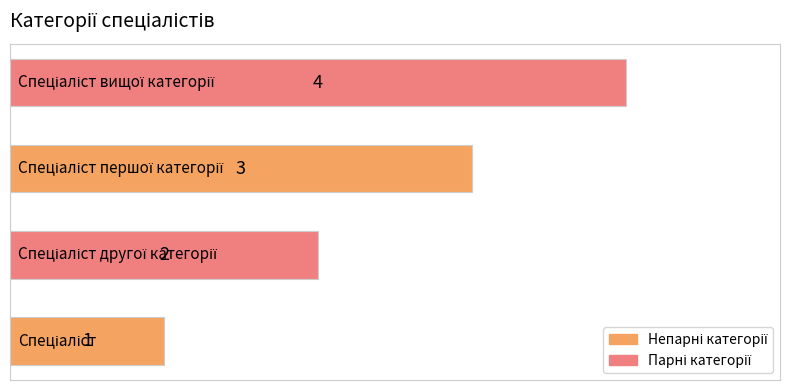

What is the maximum value shown in the chart?

4